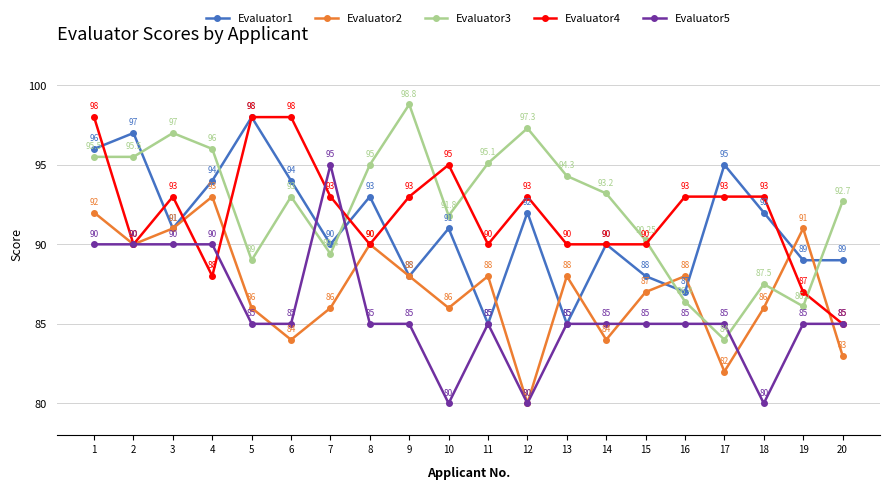

Between which two adjacent categories do Evaluator1 and Evaluator5 first intersect?

6 and 7